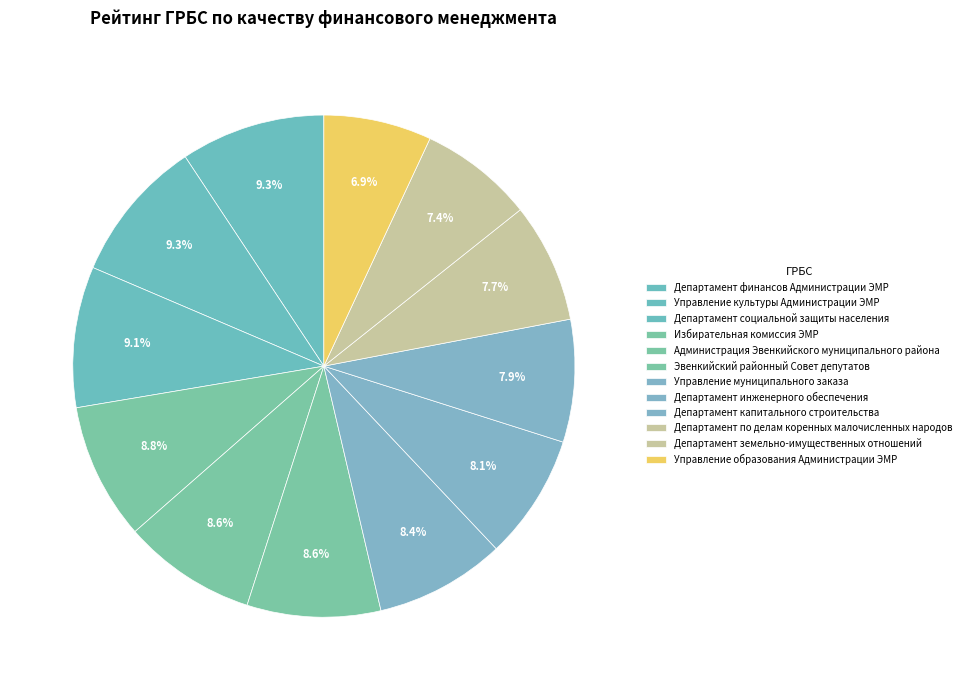

To the nearest percent, what is the average slice percentage?

8%